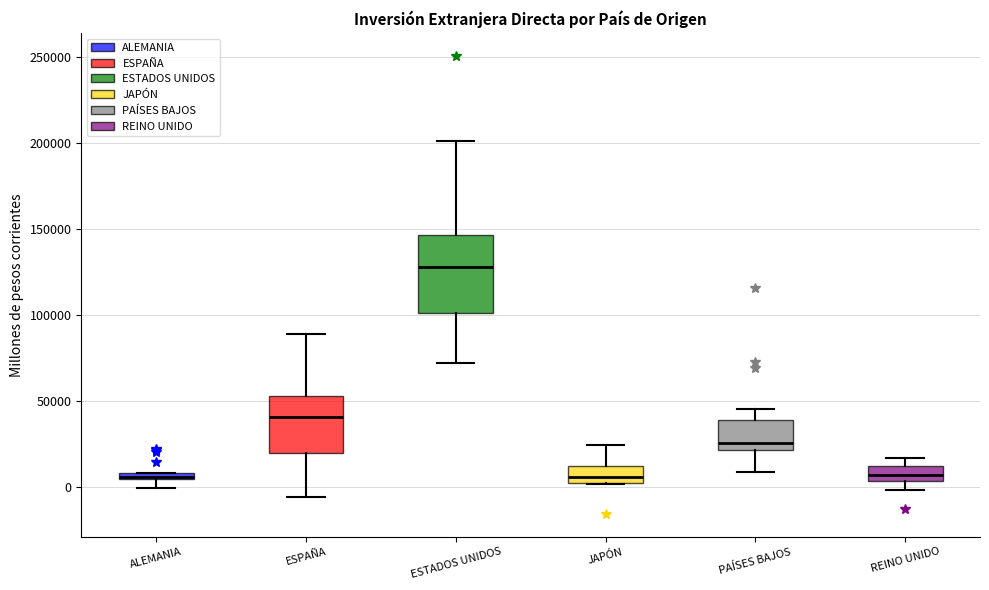

Which box is the tallest, from its lower edge to its upper edge?

ESTADOS UNIDOS